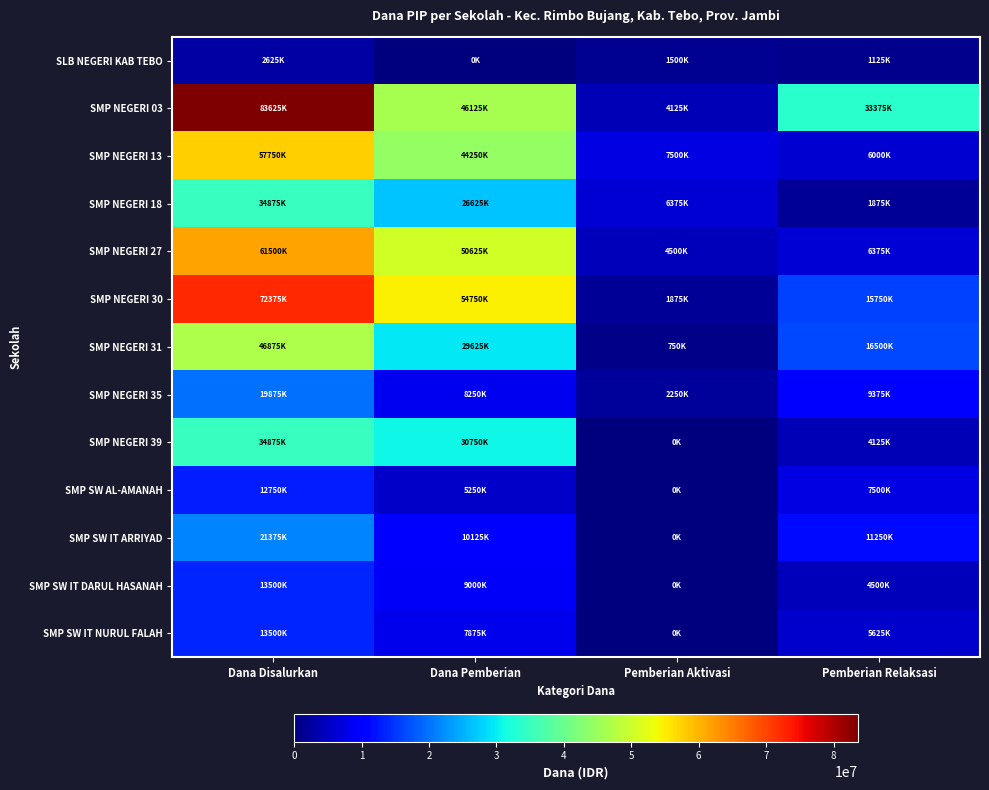

Which series changed the most between Dana Pemberian and Pemberian Aktivasi?

SMP NEGERI 30